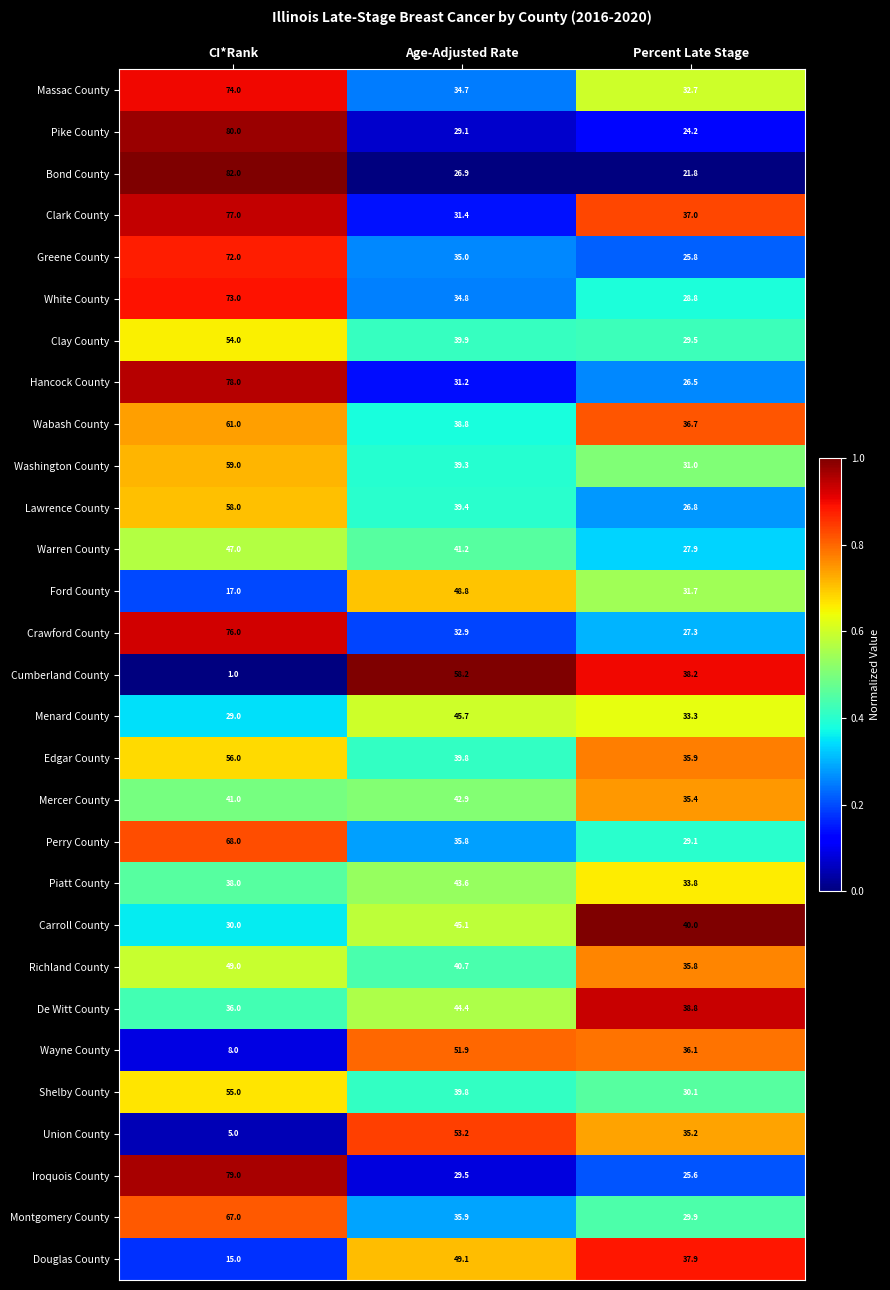

What is the total value across all series at Percent Late Stage?

922.8